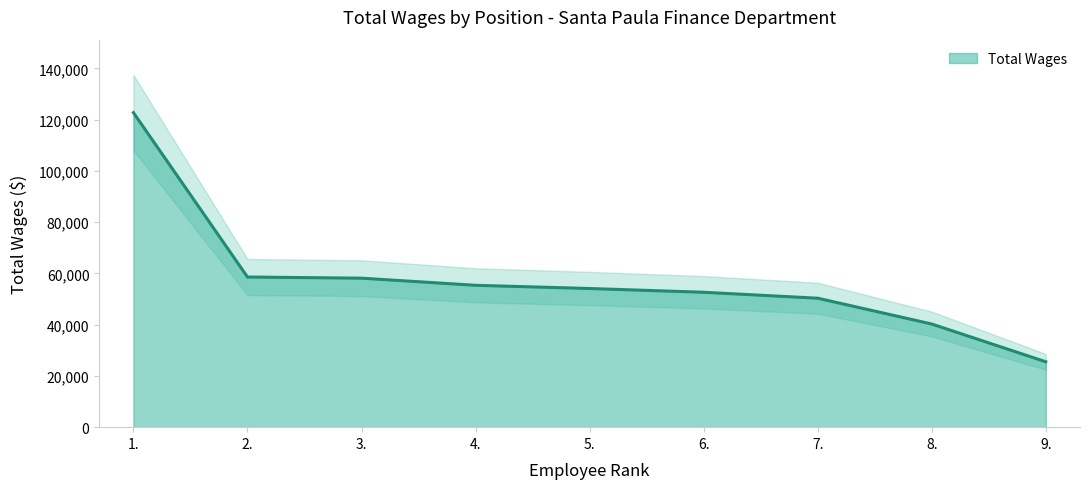

Rank the categories by value from lowest to highest.

9., 8., 7., 6., 5., 4., 3., 2., 1.